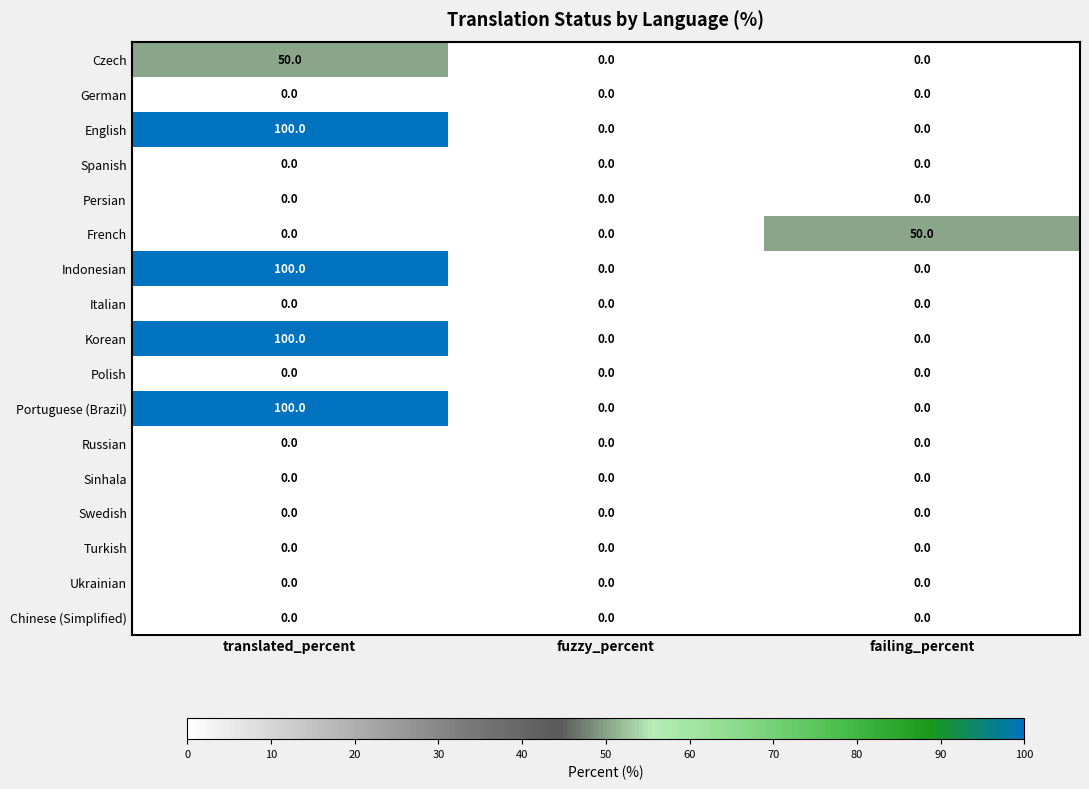

What is the maximum value shown in the chart?

100